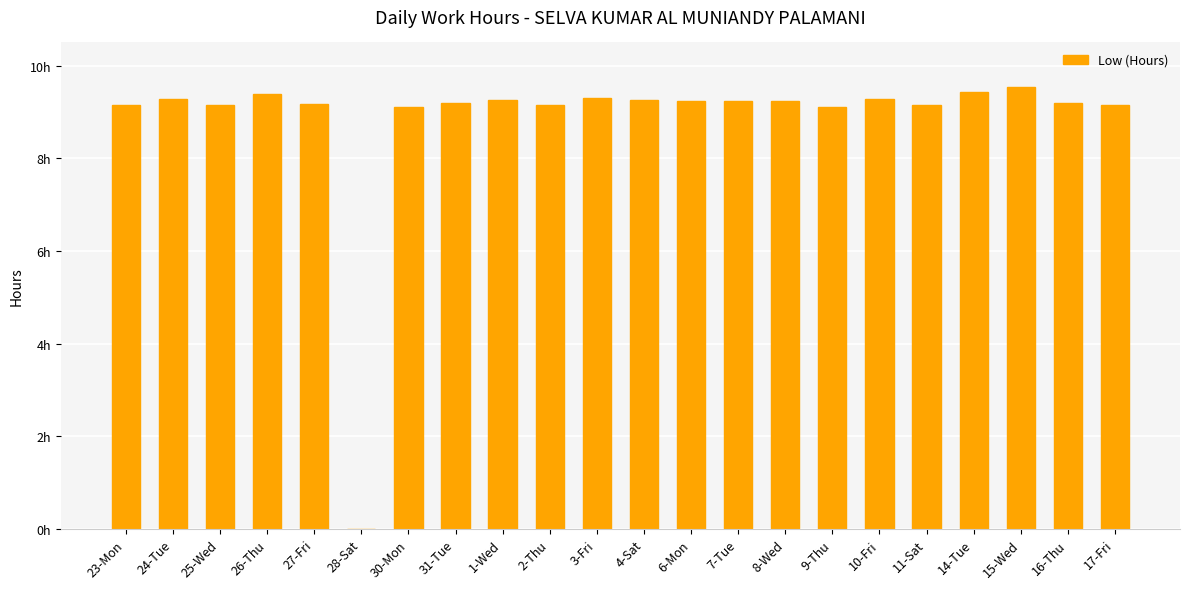

Reading left to right, what are all the values shown in this chart?

9.2	9.3	9.1	9.4	9.2	0.0	9.1	9.2	9.2	9.2	9.3	9.2	9.2	9.2	9.2	9.1	9.3	9.2	9.4	9.5	9.2	9.2